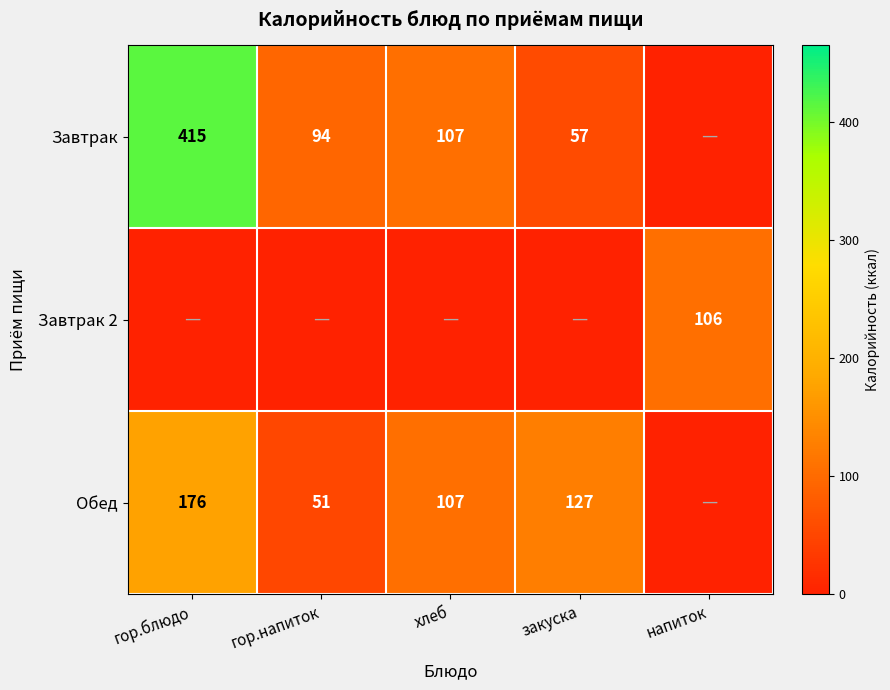

Is it true that Завтрак equals 592 at гор.блюдо?

False